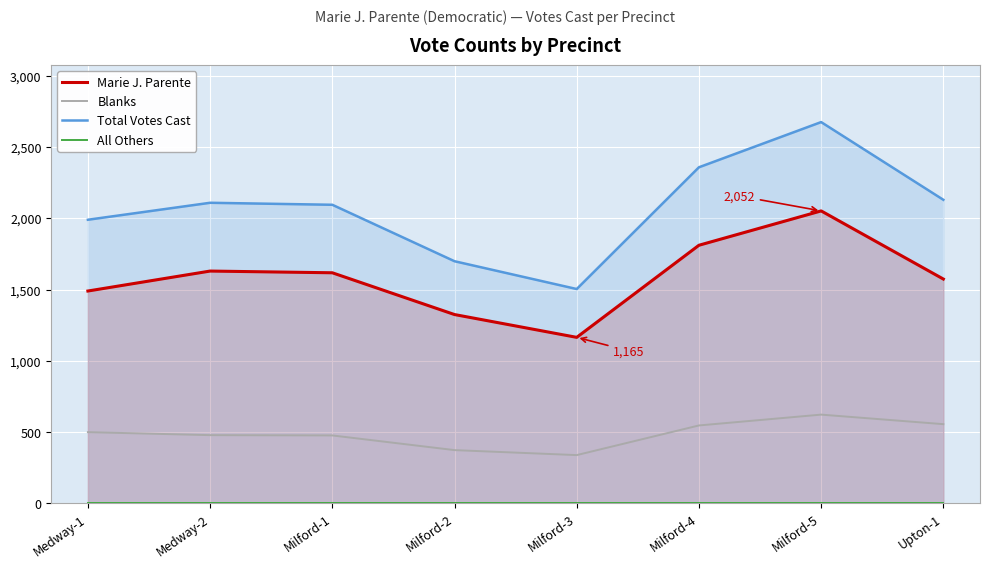

Rank the series by their average value, from highest to lowest.

Total Votes Cast, Marie J. Parente, Blanks, All Others